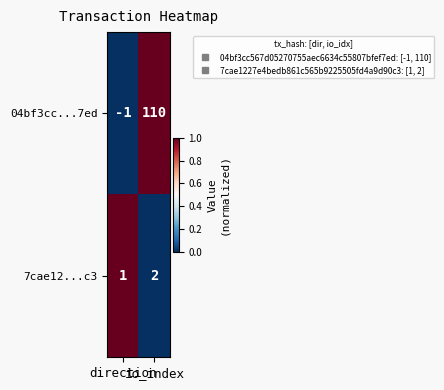

At which category is the sum across all series the highest?

io_index